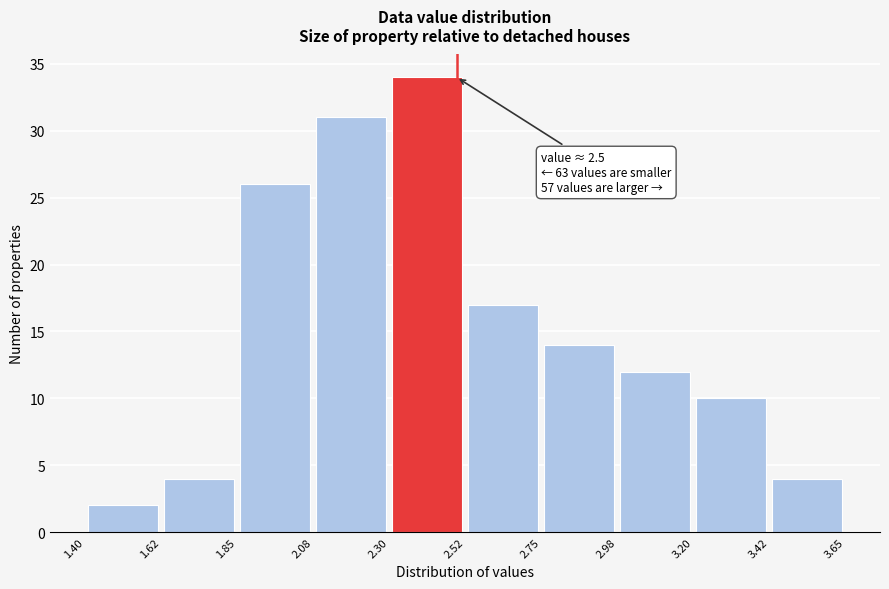

Which range on the x-axis has the tallest bar?

2.30 to 2.52